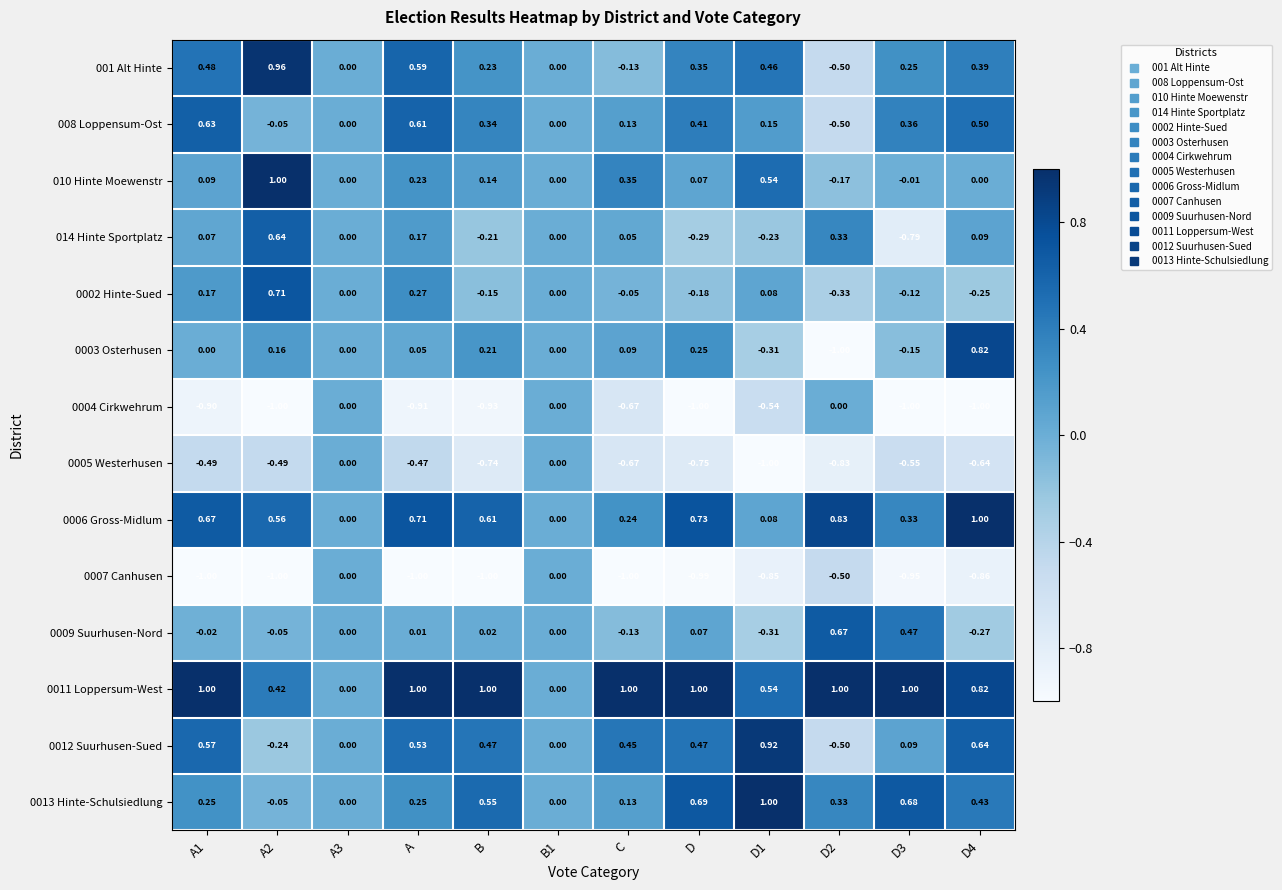

At which category is the sum across all series the highest?

A